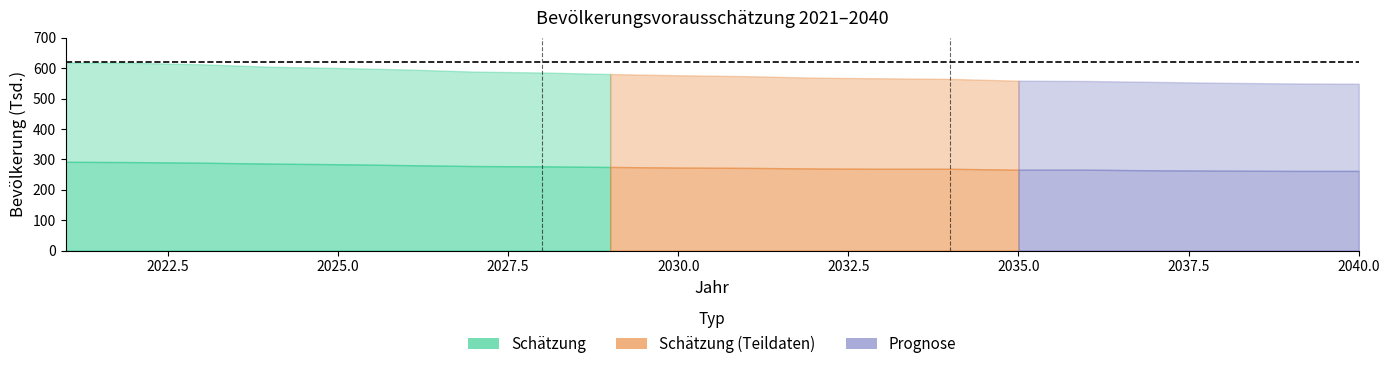

What is the average value of the Männlich series?

274